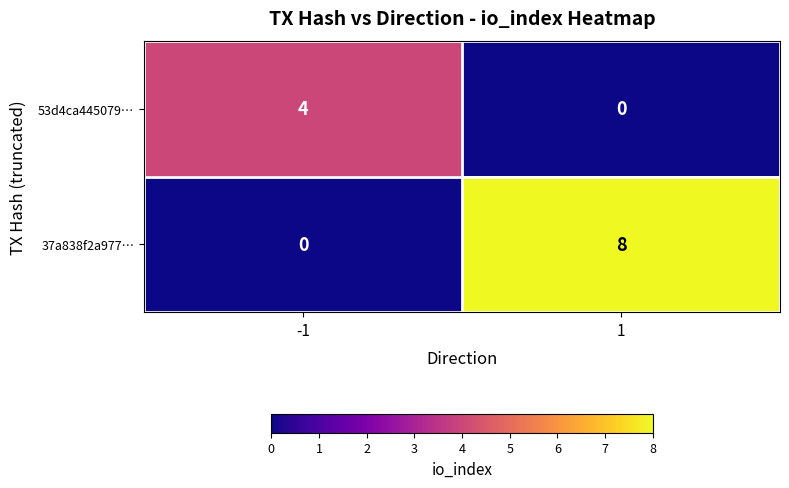

How many data points does each series have?

2